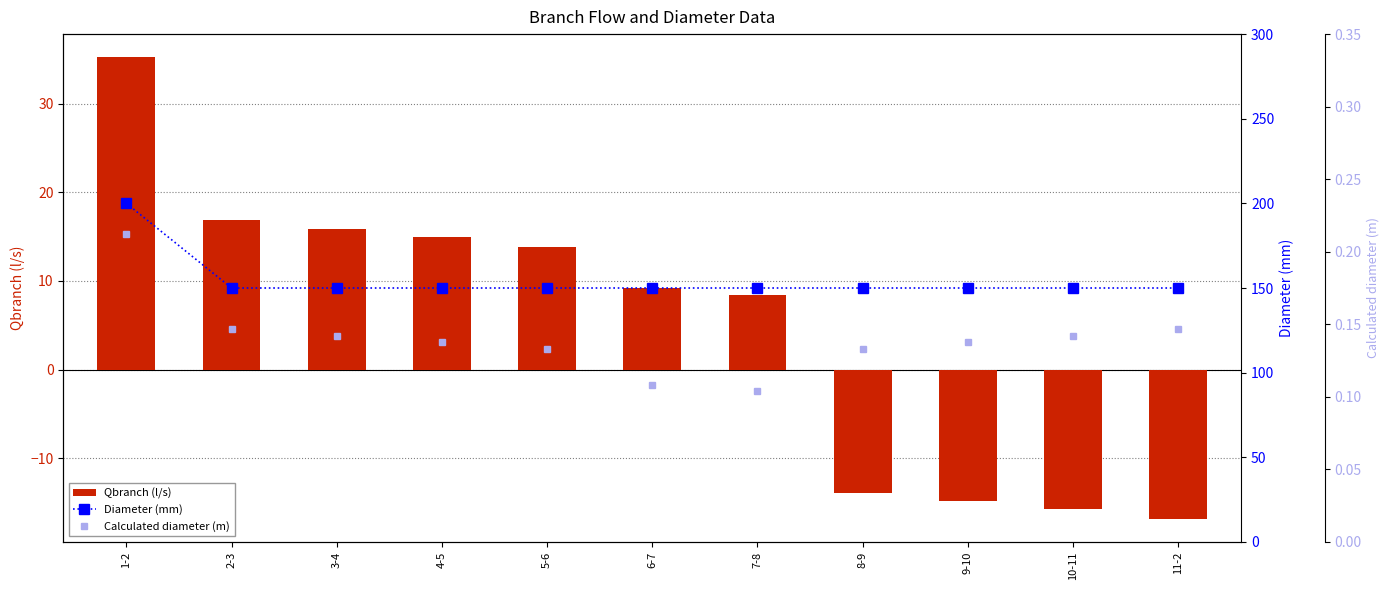

Is it true that Calculated diameter (m) equals 0.1 at 6-7?

False